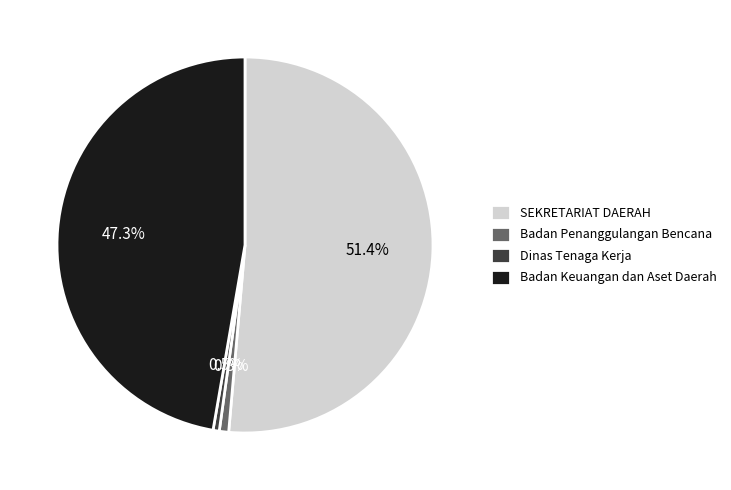

Is there any slice that represents more than half of the pie?

Yes